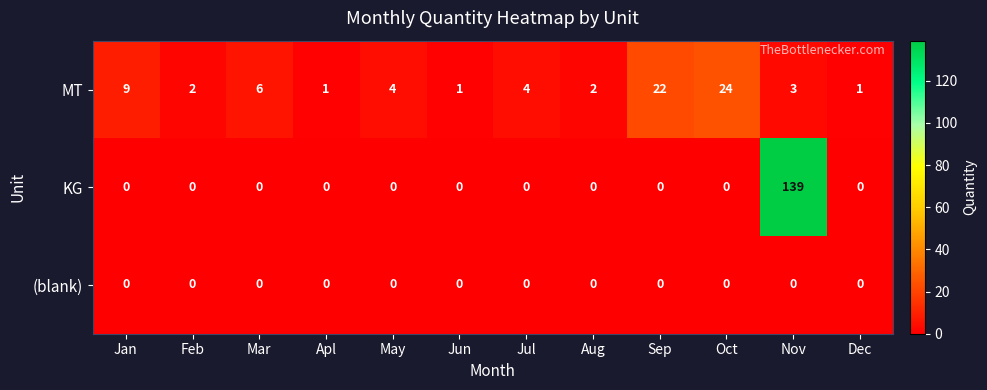

What value does the MT series have at Jan, to the nearest 5?

10